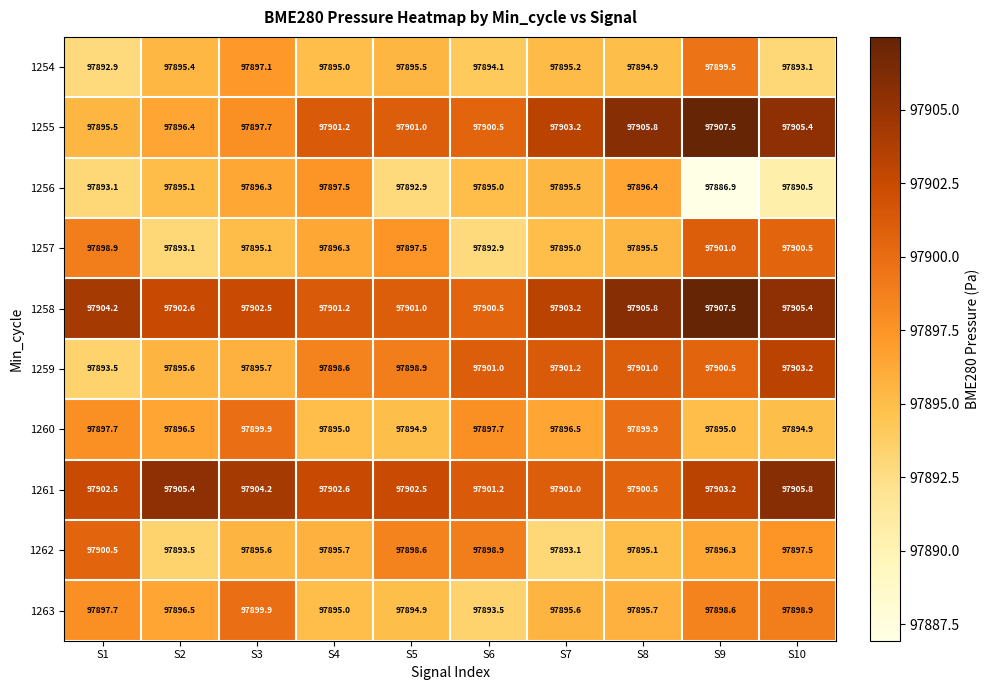

How many series are shown in this chart?

10